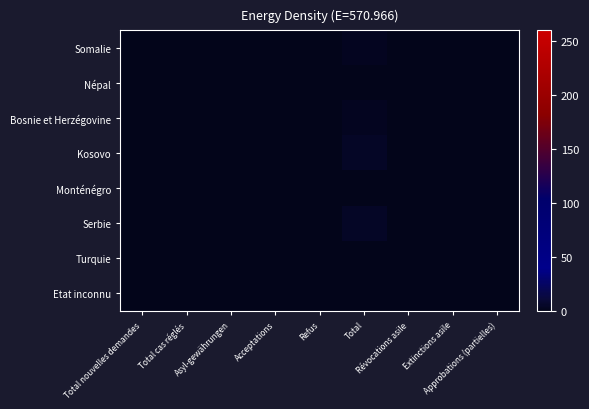

Which label corresponds to the largest value in the chart?

Total